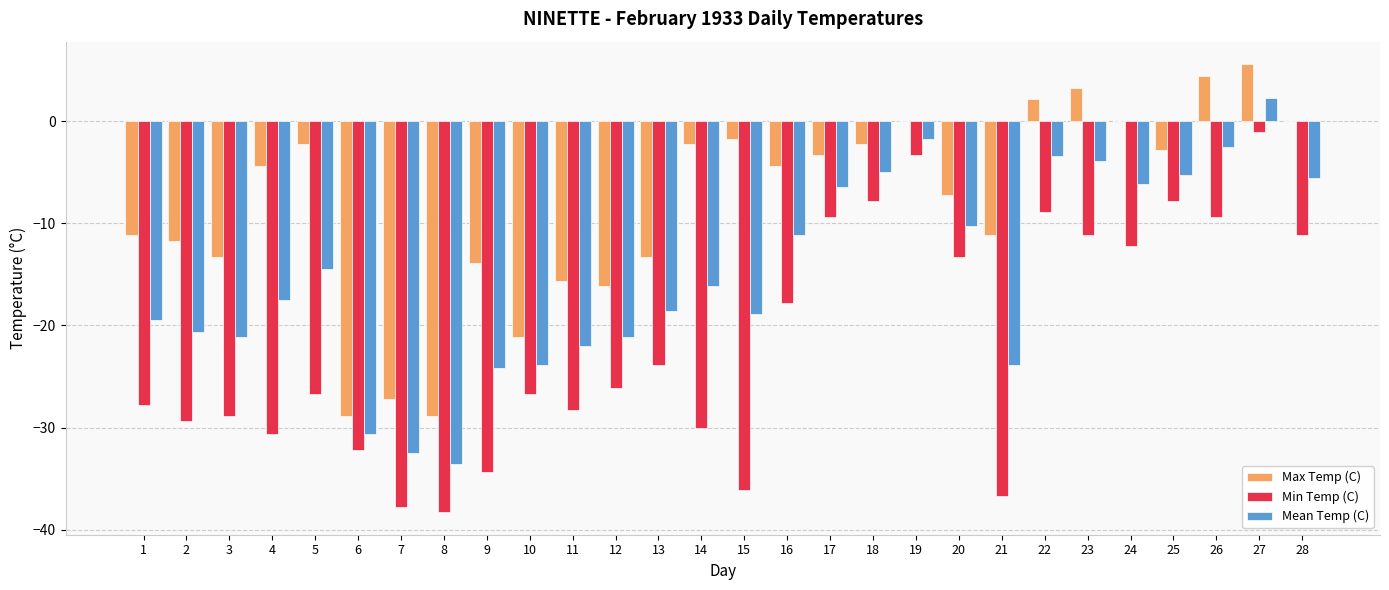

Which category has the highest value in the Min Temp (C) series?

27